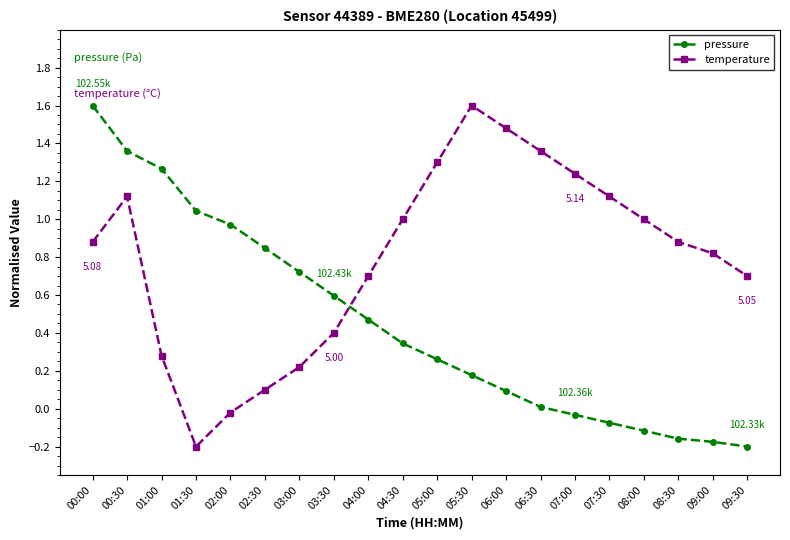

Which series changed the most between 07:30 and 09:30?

temperature